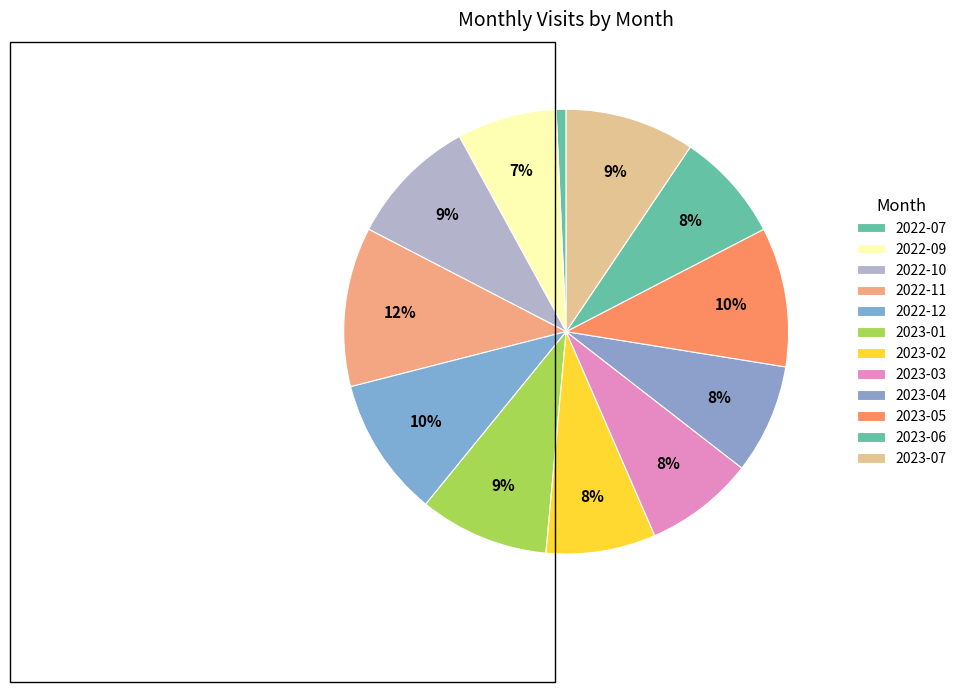

Is there any slice that represents more than half of the pie?

No